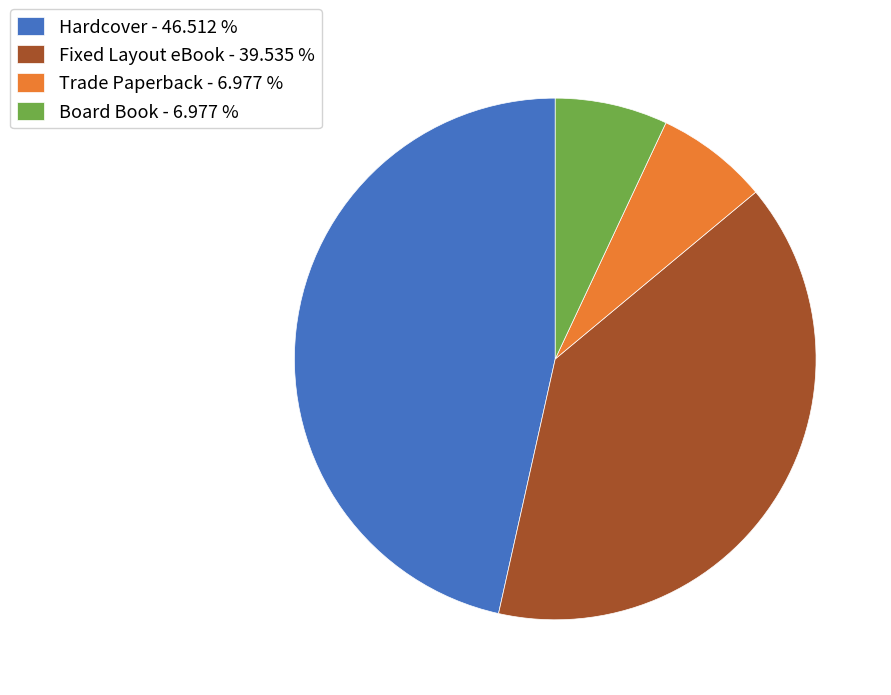

Does any single category account for the majority?

No